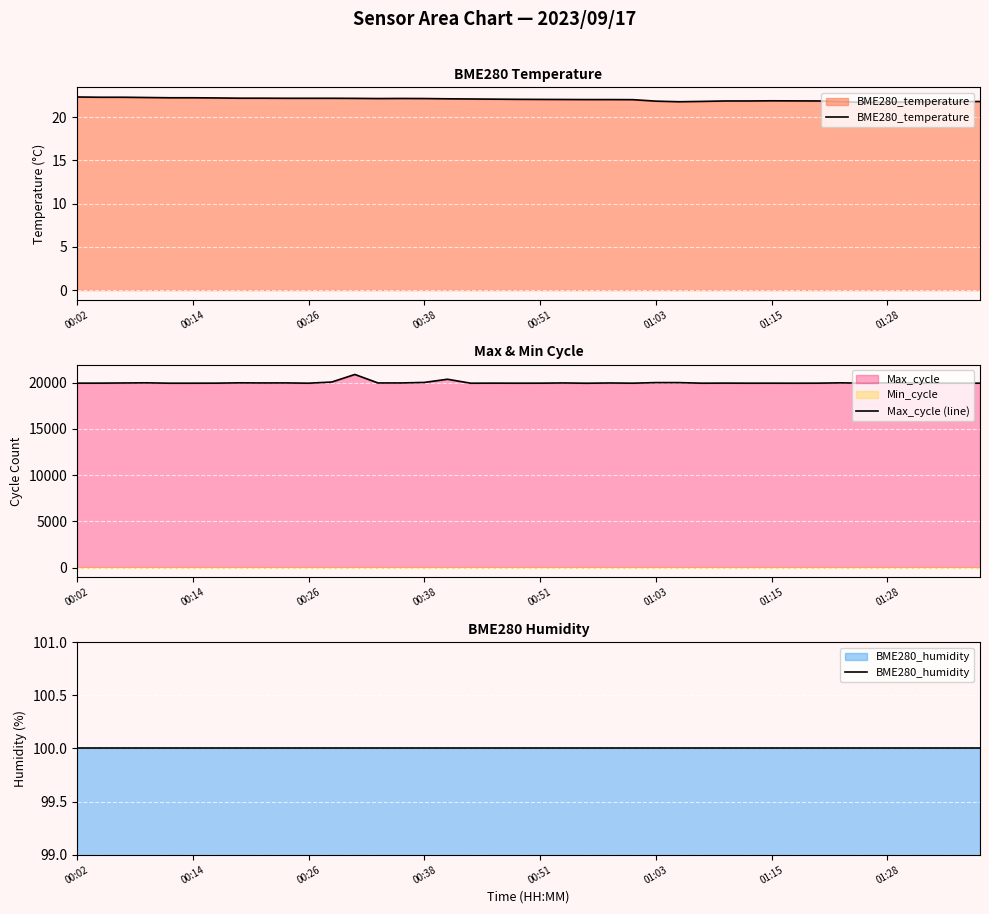

The BME280_temperature series shows 32.5 at 00:38. True or false?

False